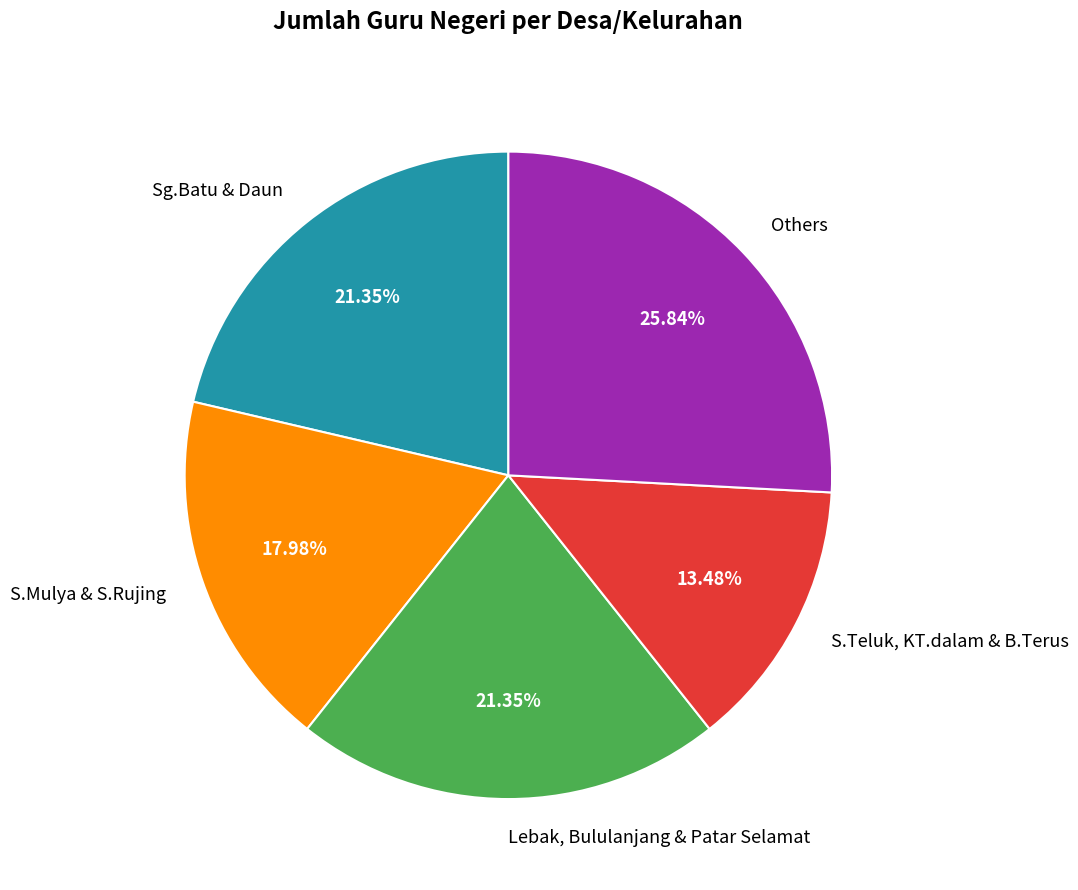

Is there any slice that represents more than half of the pie?

No